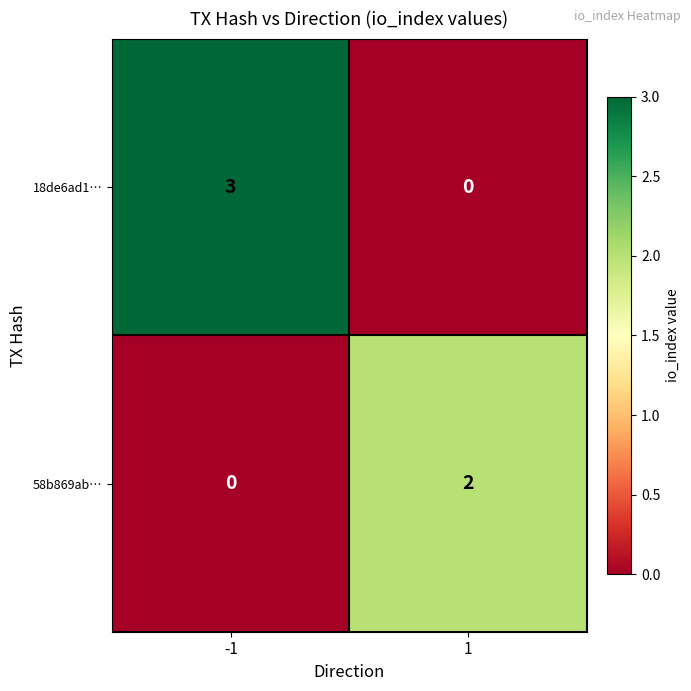

Is the value of 18de6ad1… at -1 greater than the value of 58b869ab… at 1?

Yes